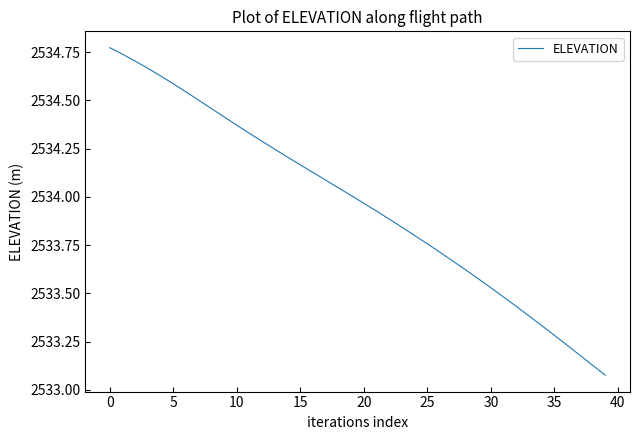

True or false: the data has more than 0 interior local peaks.

False